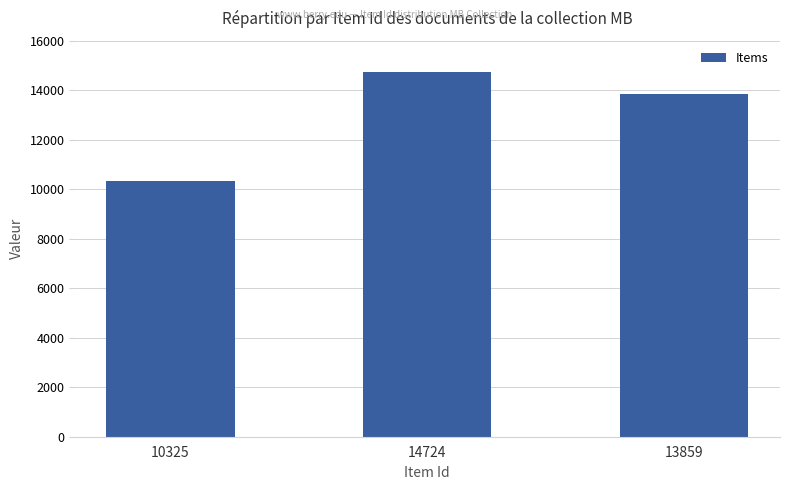

How many categories are shown in the chart?

3